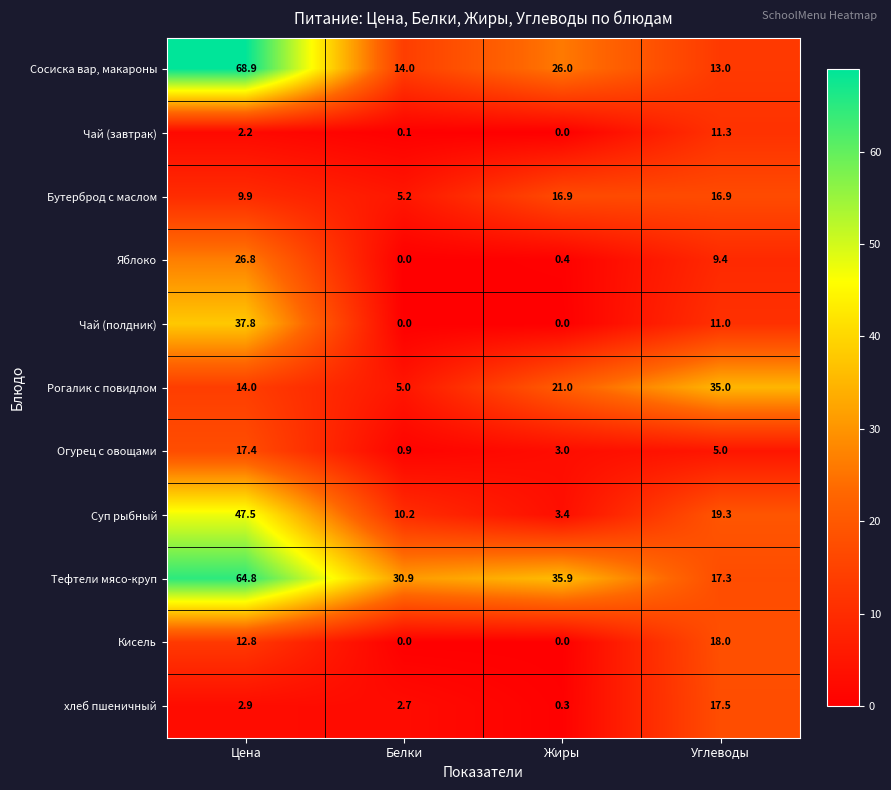

What is the spread (max minus min) of values at Цена?

66.7